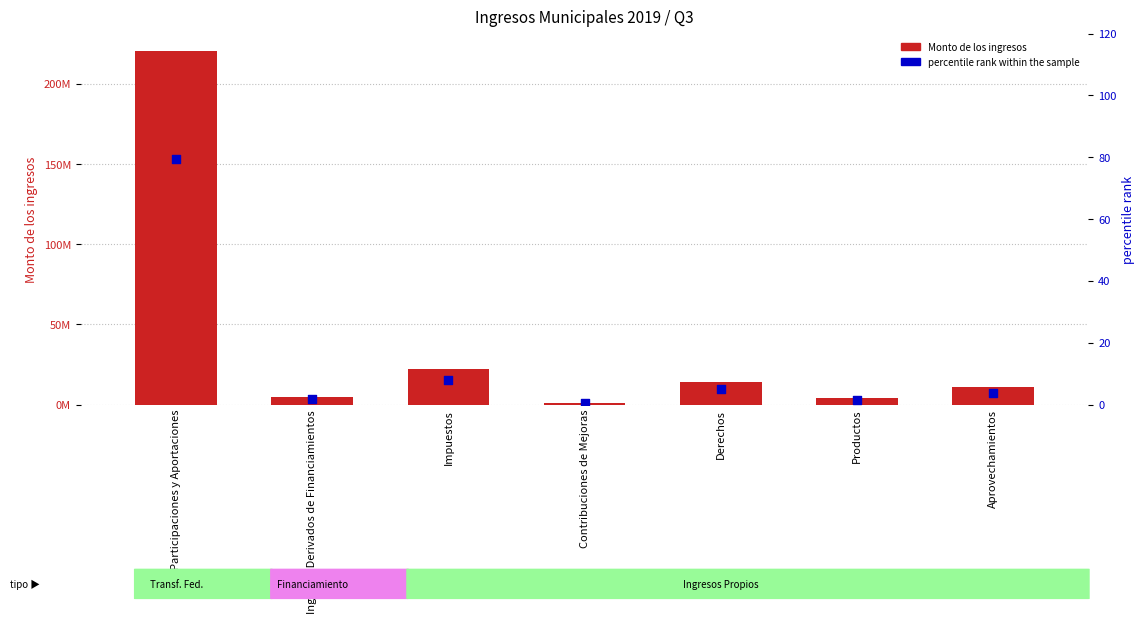

Which series contains the lowest Y value?

percentile rank within the sample